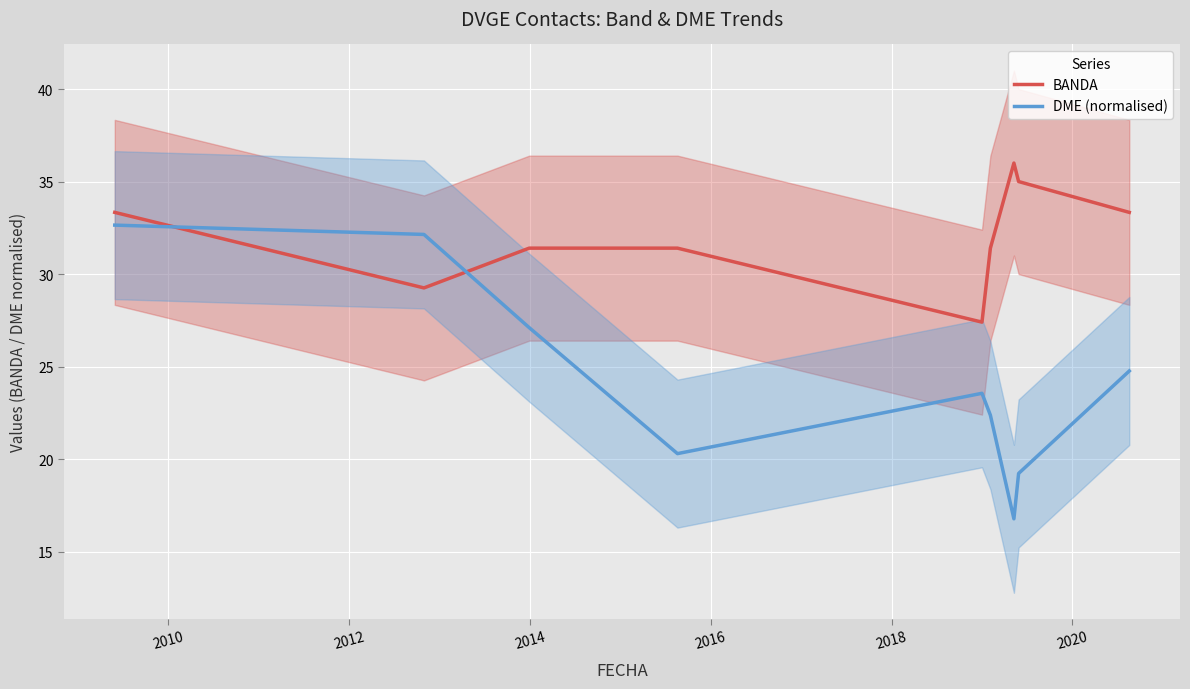

What is the highest value of the BANDA series?

36.0